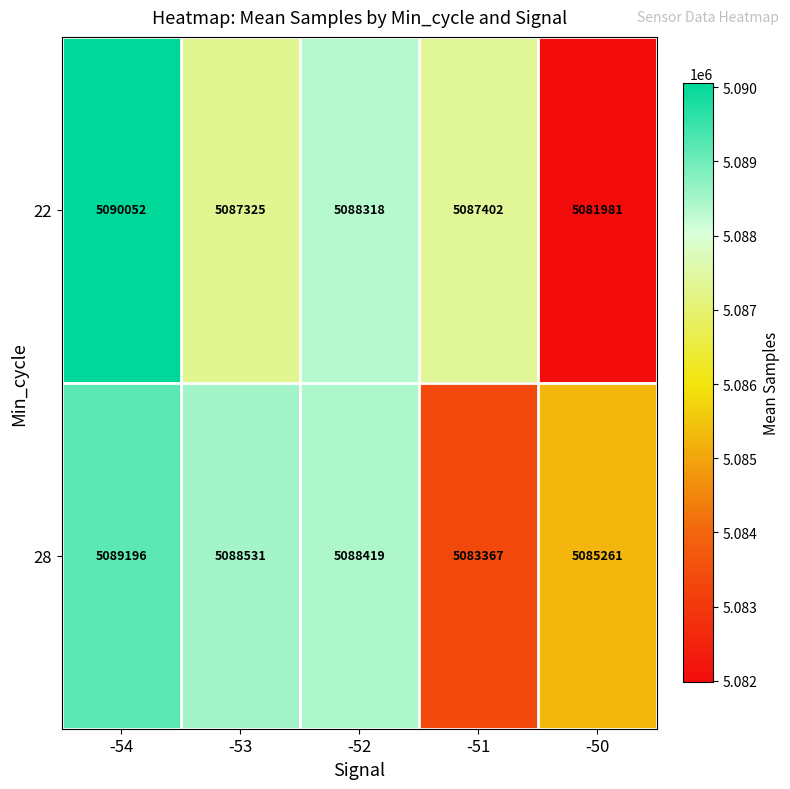

Reading left to right, extract all data points from this chart.

22: 5090052	5087325	5088318	5087402	5081981
28: 5089196	5088531	5088419	5083367	5085261